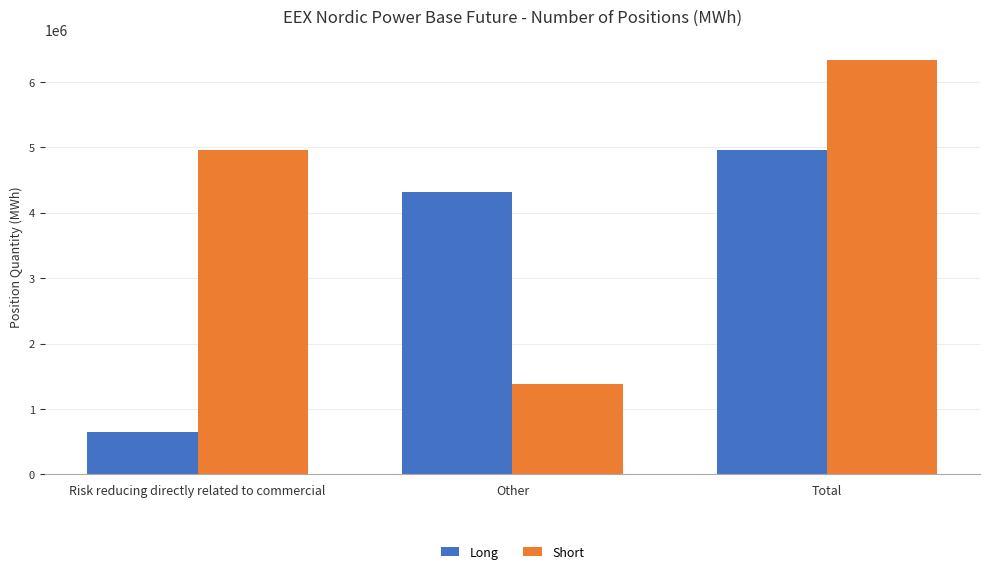

At Total, list the series in order from largest to smallest.

Short, Long